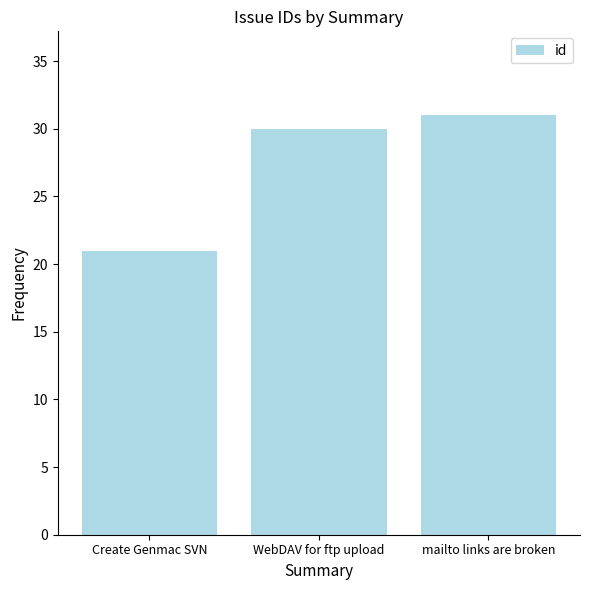

How many values are below 30?

1